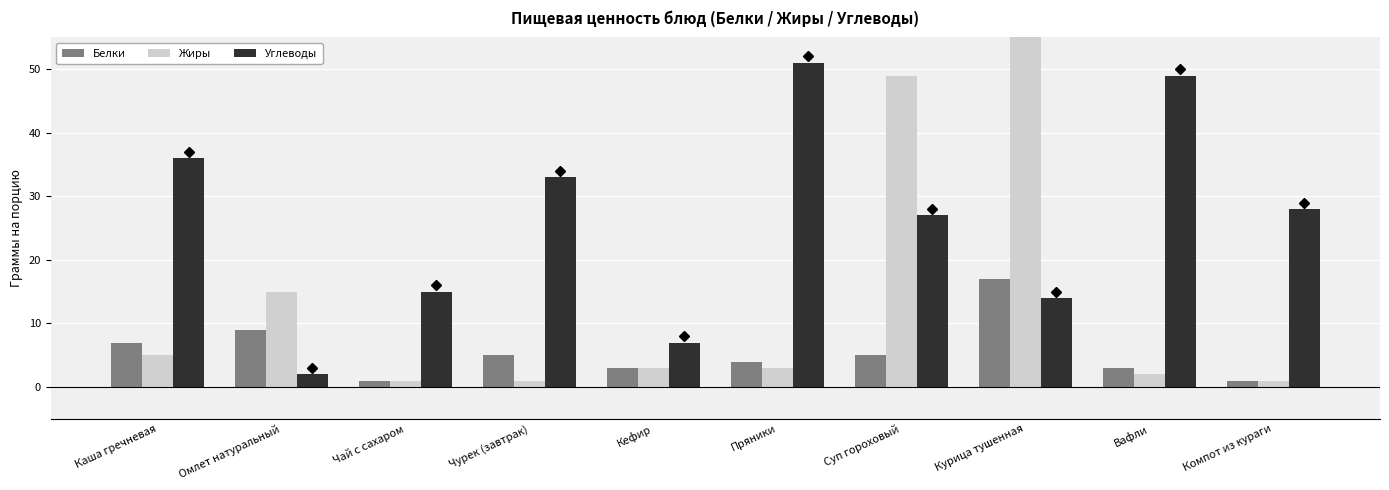

How many data points in Белки are less than 5?

5